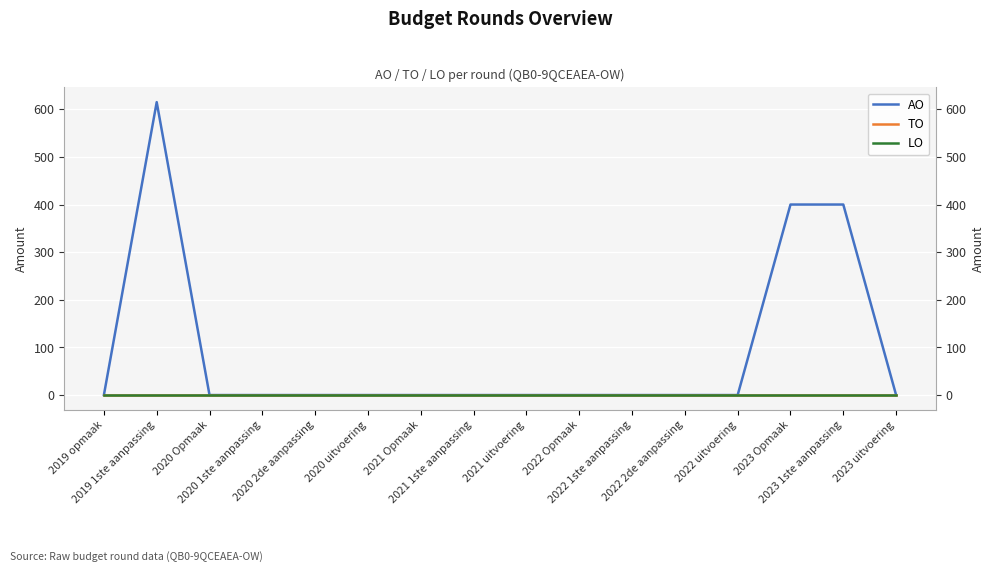

At which label does LO reach its peak?

2019 opmaak